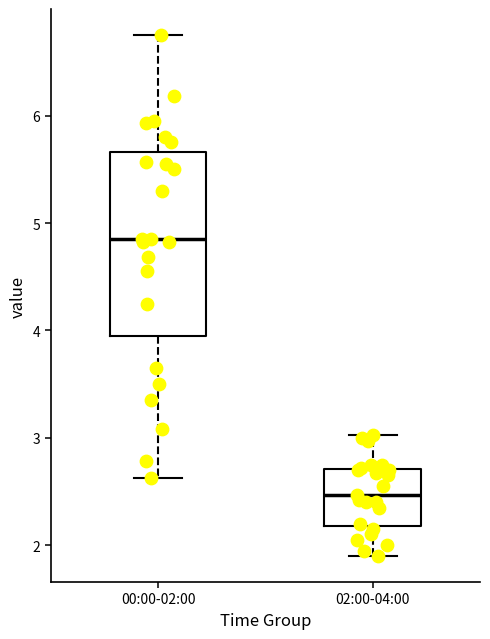

Reading left to right, transcribe this box plot: for each box, give where its median line is, the range the box spans, and where its two whiskers end, as read against the y-axis. The values are not printed on the chart, so give them approximately, as read against the axis.

00:00-02:00: median 4.9, box 4.0 to 5.7, whiskers 2.6 to 6.8
02:00-04:00: median 2.5, box 2.2 to 2.7, whiskers 1.9 to 3.0